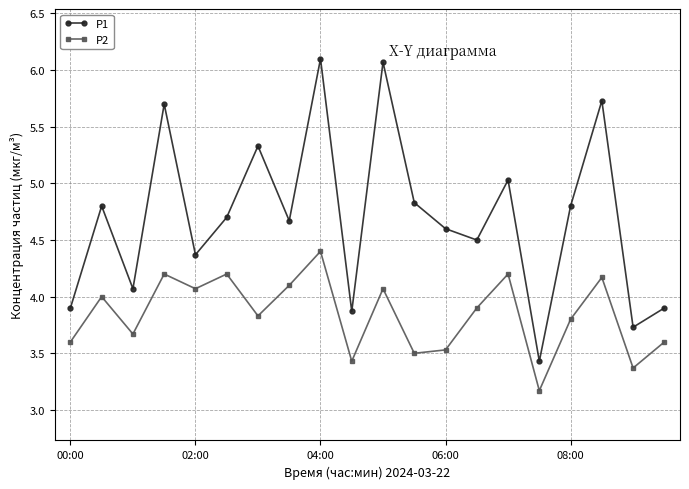

What is the average value of the P1 series?

4.7